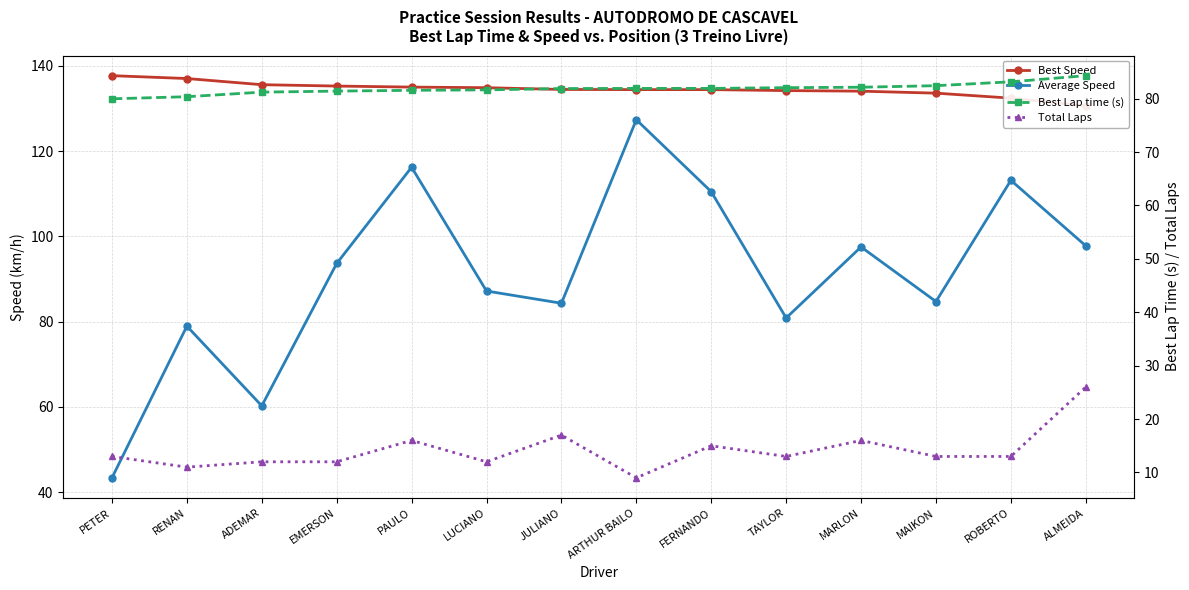

What is the average value of the Total Laps series?

14.1